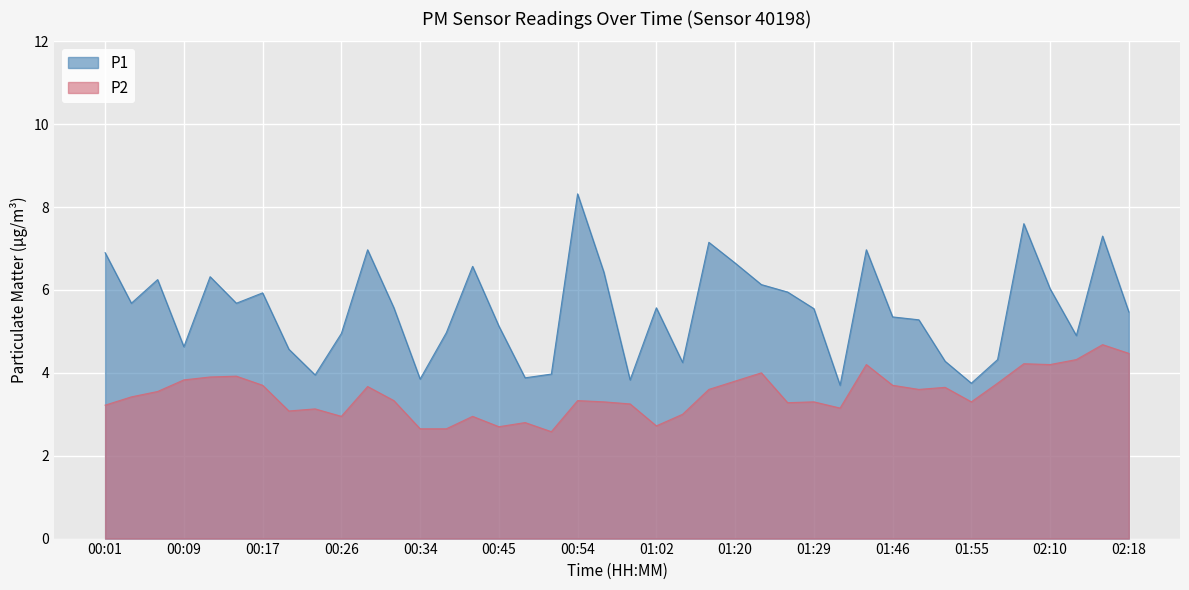

How many interior local valleys does the P1 series have?

11